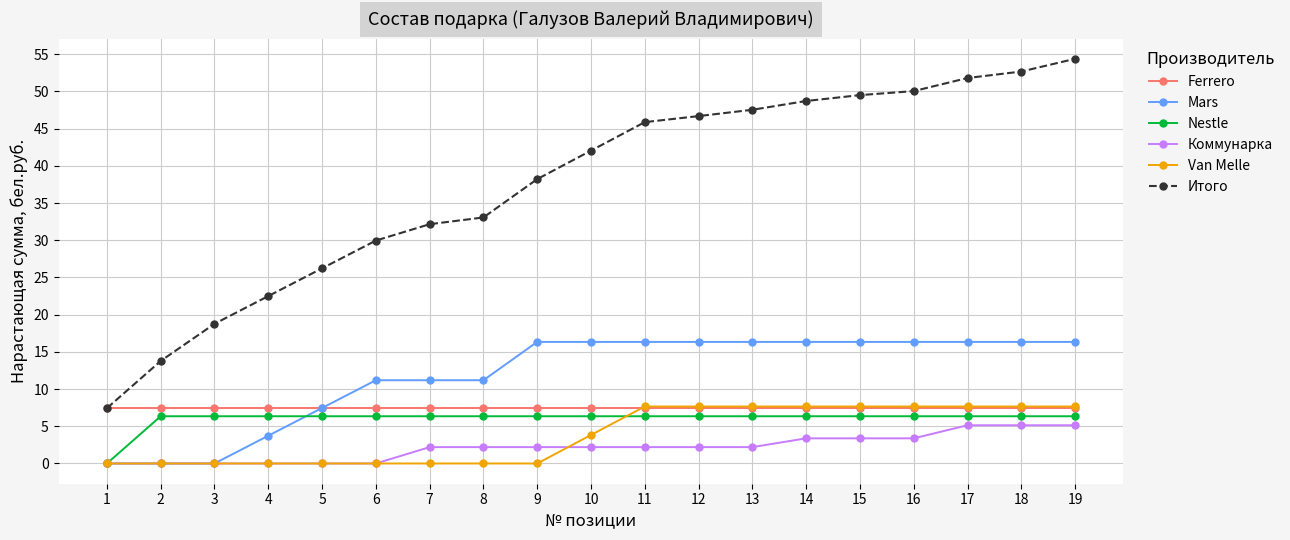

What is the sum of the Итого values at 11 and 5?

72.1